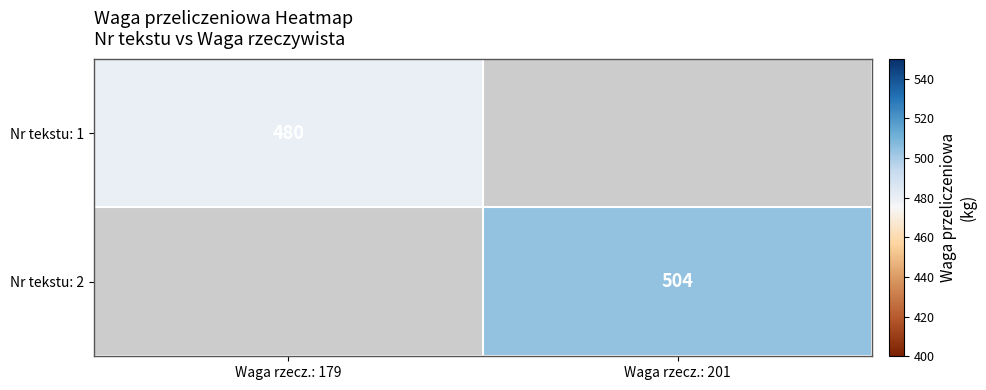

At which category is the sum across all series the highest?

Waga rzecz.: 201